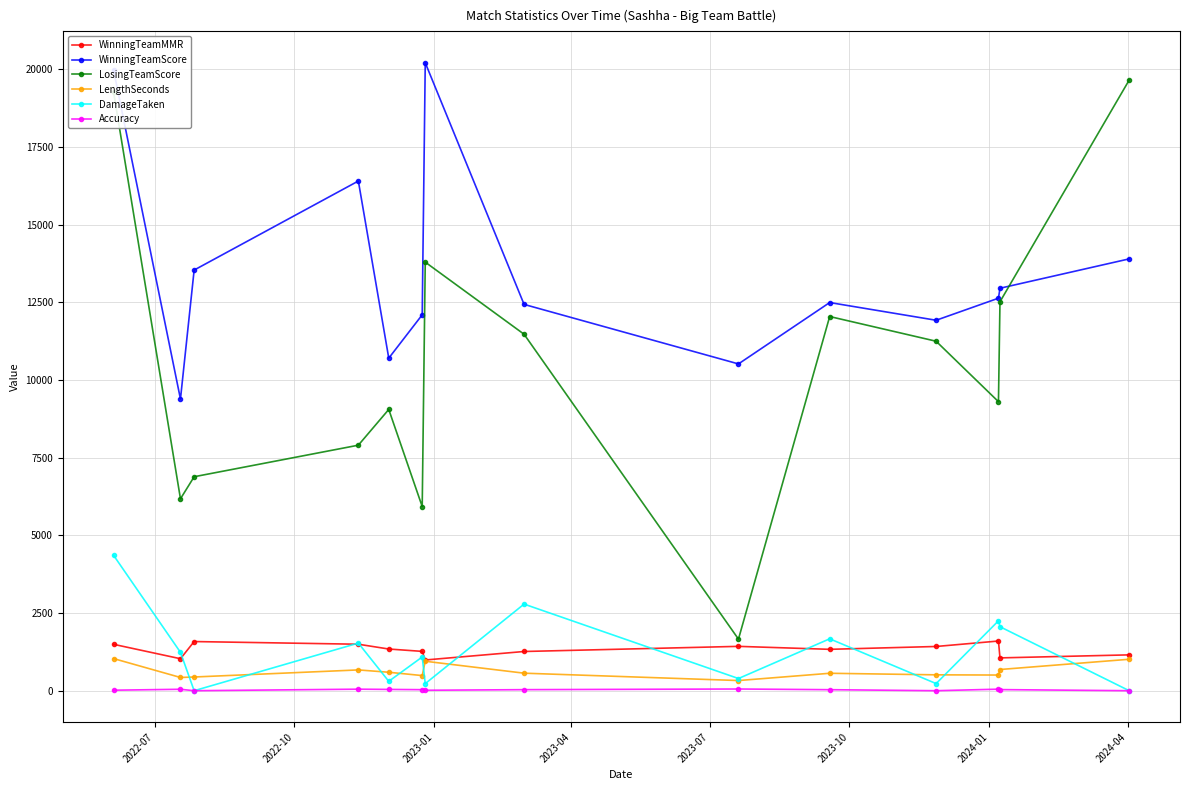

True or false: Accuracy and WinningTeamMMR cross at least once.

False